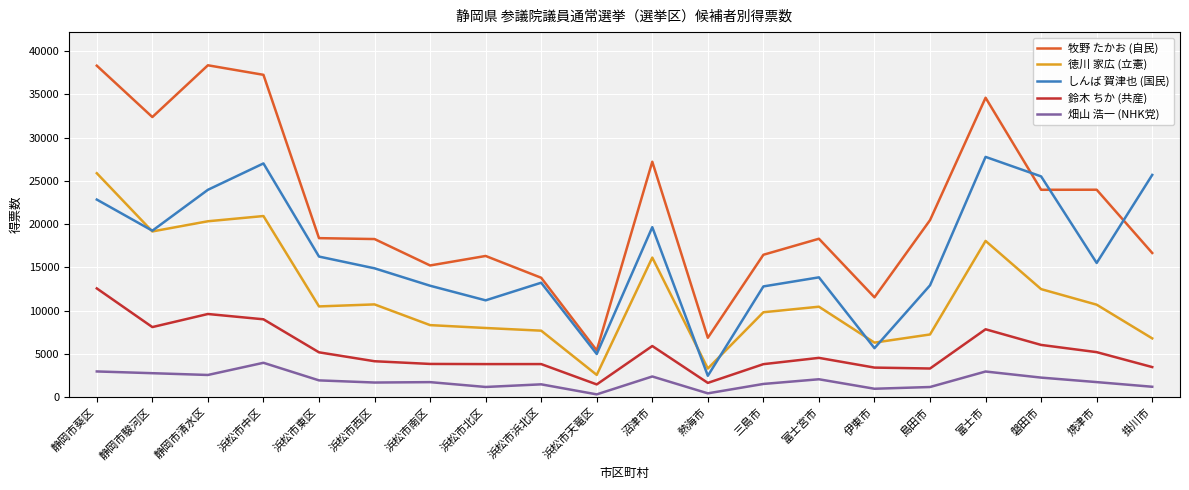

Which series has the largest range (max minus min)?

牧野 たかお (自民)